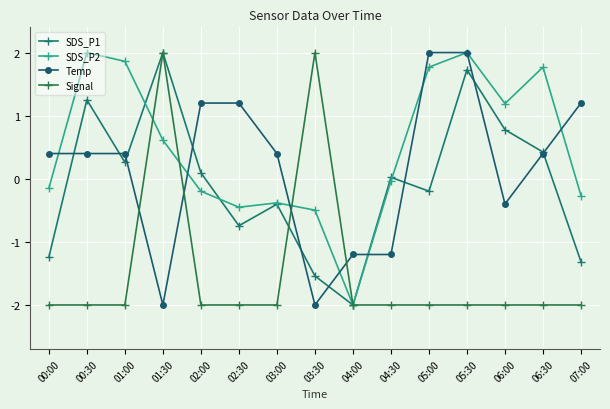

What is the sum of all SDS_P2 values?

7.2